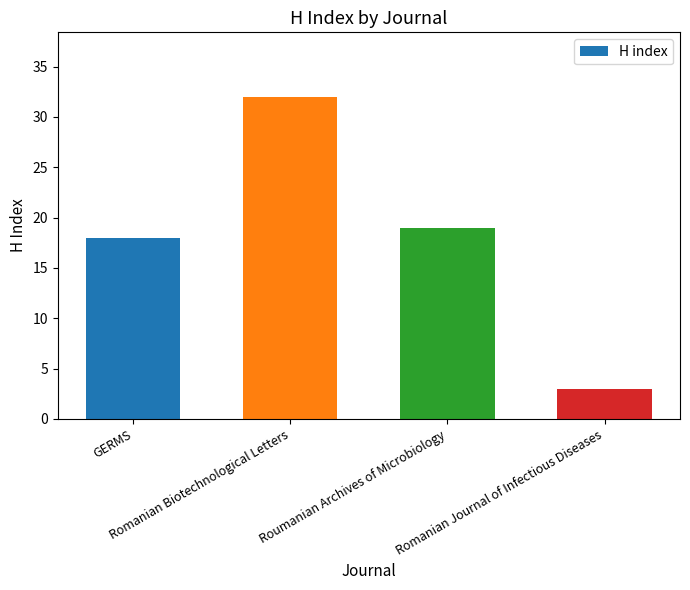

Read the value at Romanian Biotechnological Letters.

32